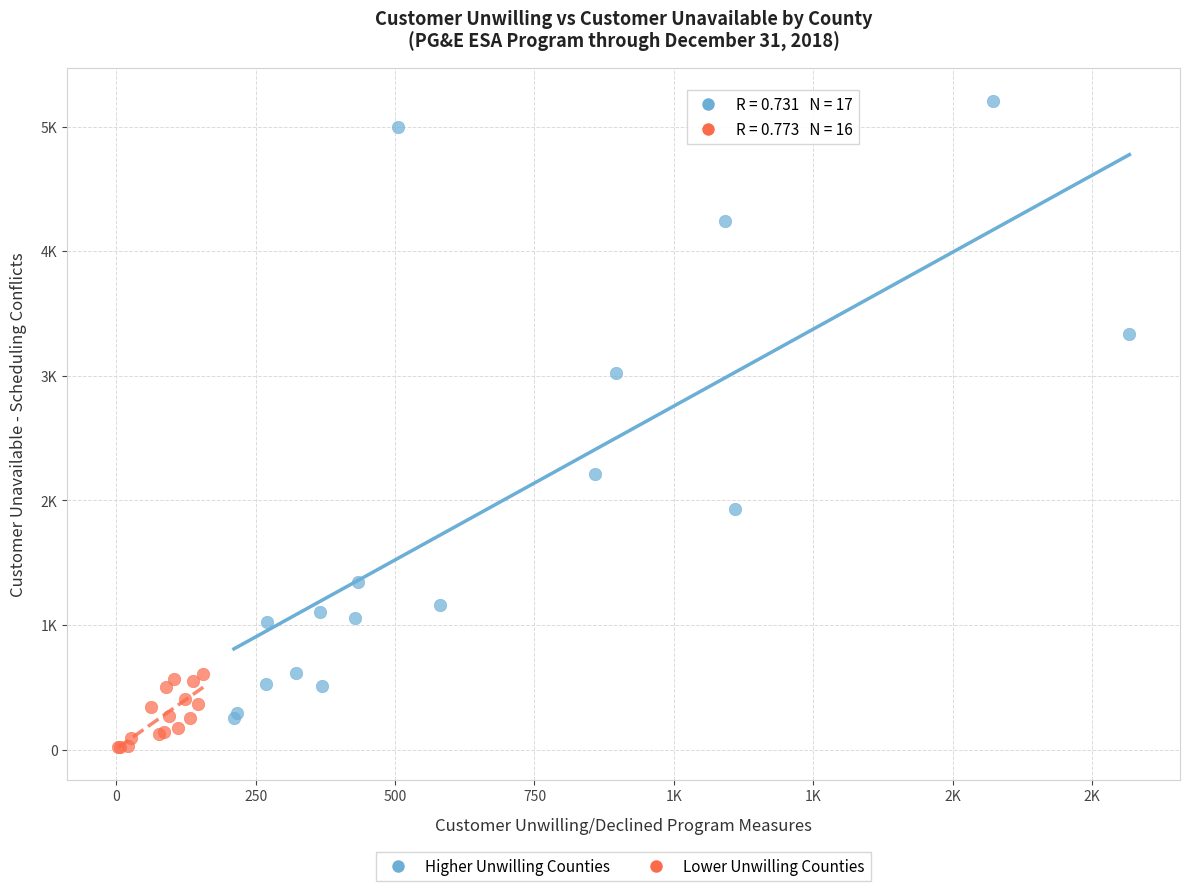

Which series contains the highest Y value?

Higher Unwilling Counties